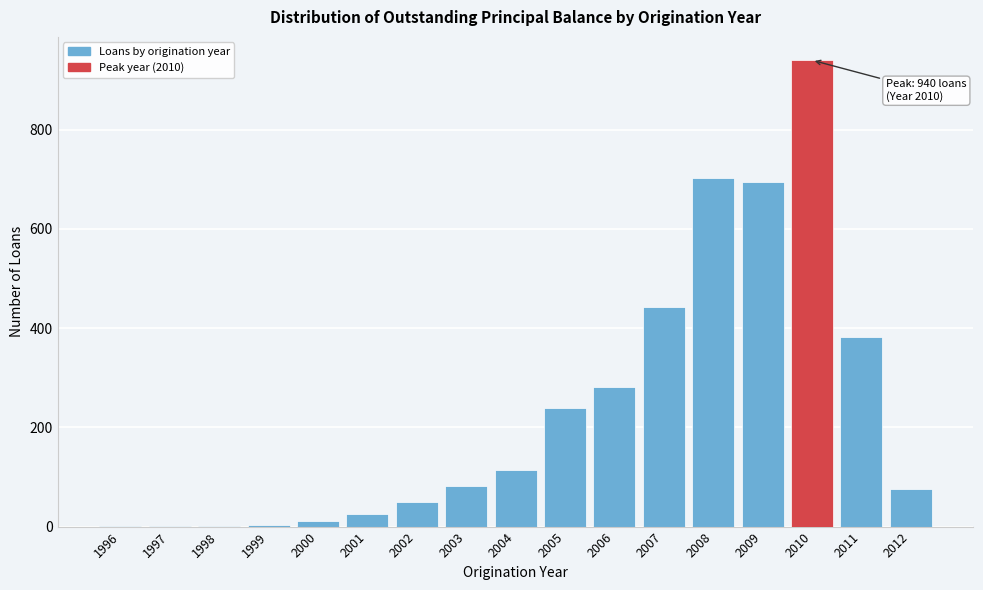

What is the sum of the values at 2011 and 2001?

409